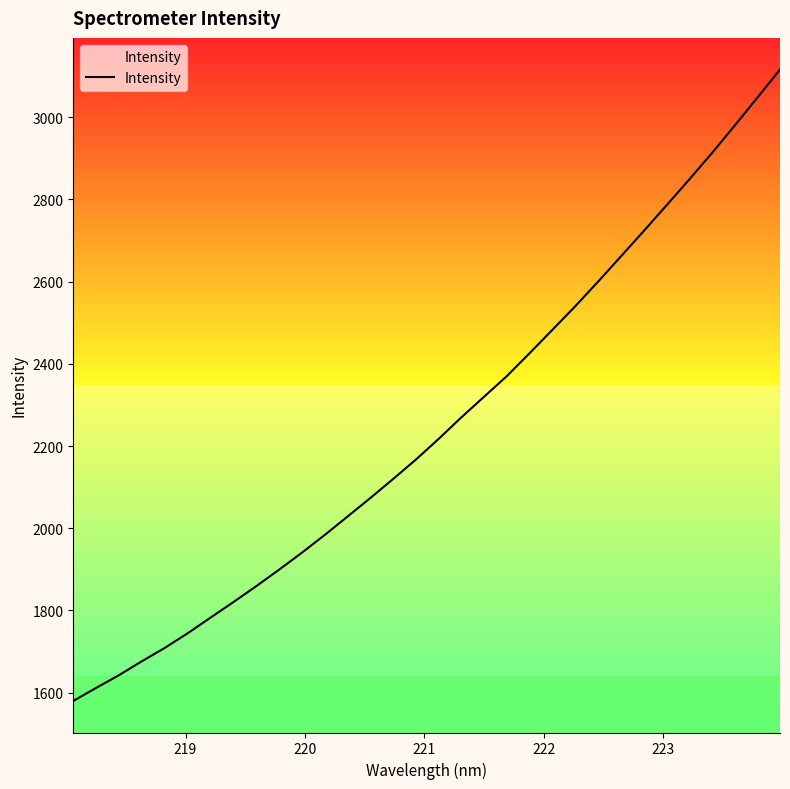

What is the maximum value shown in the chart?

3116.1